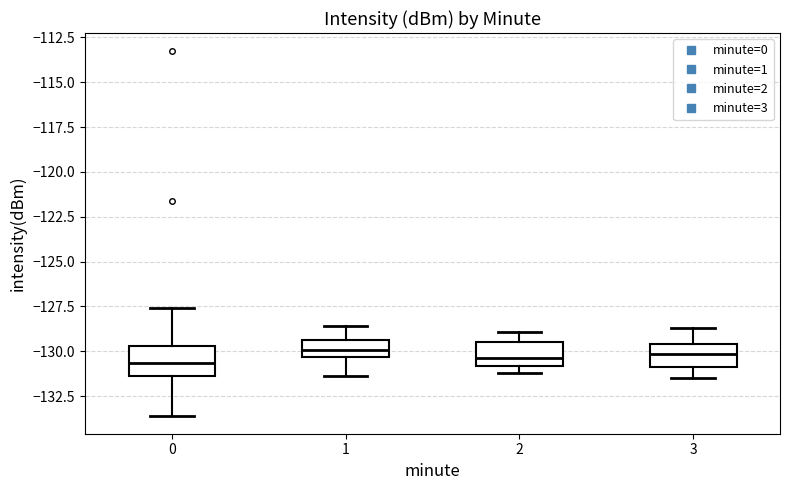

Reading left to right, transcribe this box plot: for each box, give where its median line is, the range the box spans, and where its two whiskers end, as read against the y-axis. The values are not printed on the chart, so give them approximately, as read against the axis.

0: median -130.5, box -131.5 to -129.5, whiskers -133.5 to -127.5
1: median -130.0, box -130.5 to -129.5, whiskers -131.5 to -128.5
2: median -130.5, box -131.0 to -129.5, whiskers -131.0 (just below the box's lower edge) to -129.0
3: median -130.0, box -131.0 to -129.5, whiskers -131.5 to -128.5